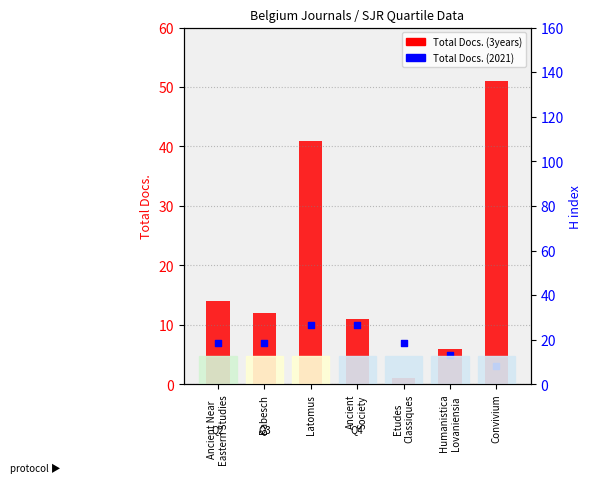

Which series reaches the minimum Y coordinate?

Total Docs. (3years)